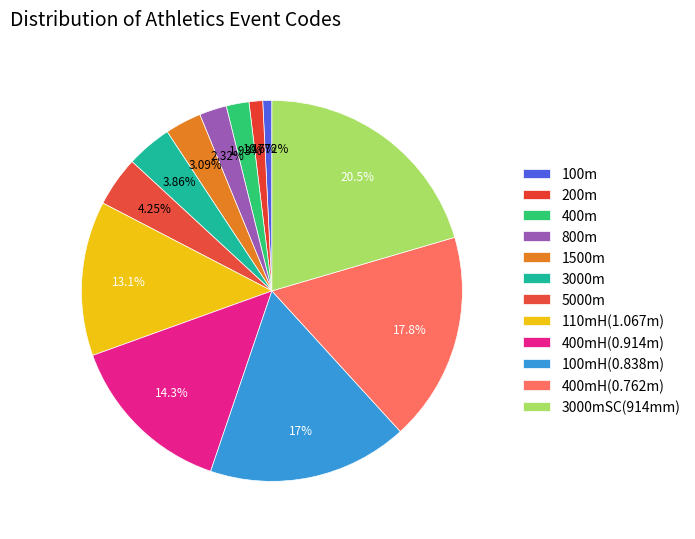

Combined, what portion of the pie is 100mH(0.838m) and 100m?

17.8%